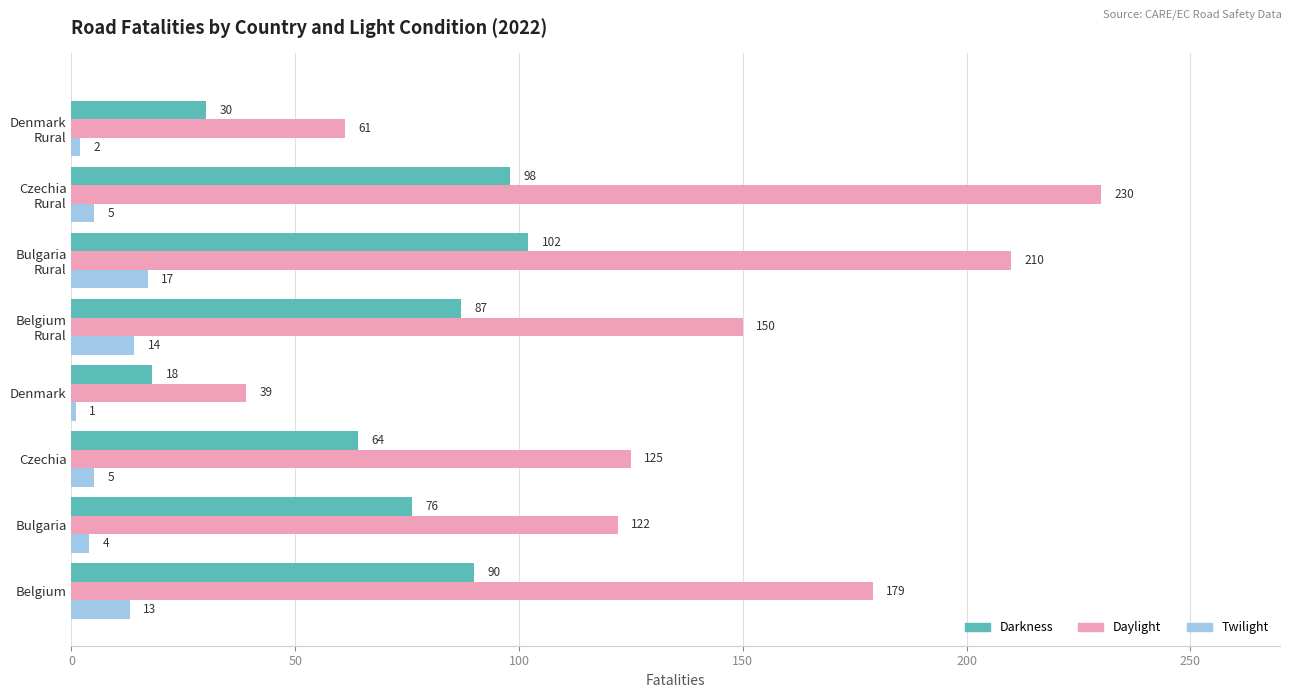

Are the bars grouped side by side (vs. stacked)?

Yes